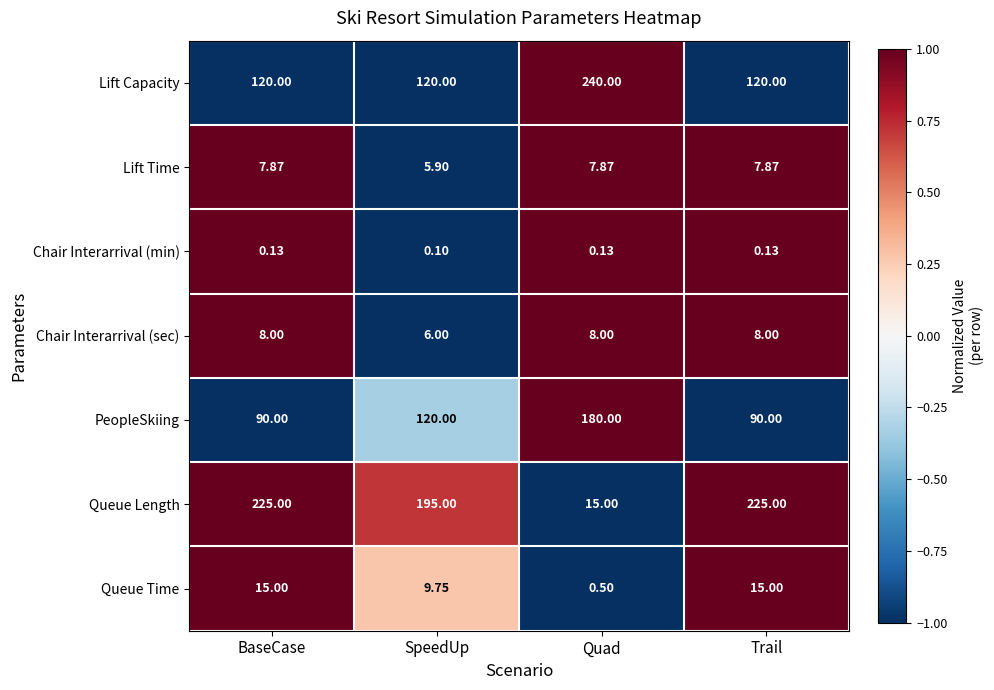

Which series has the largest total across all categories?

Queue Length